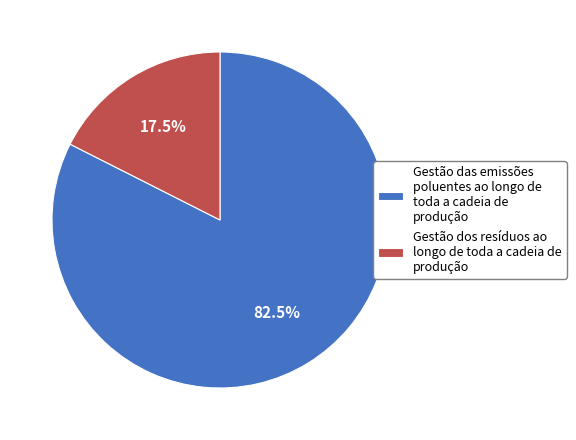

How many segments does this pie chart have?

2